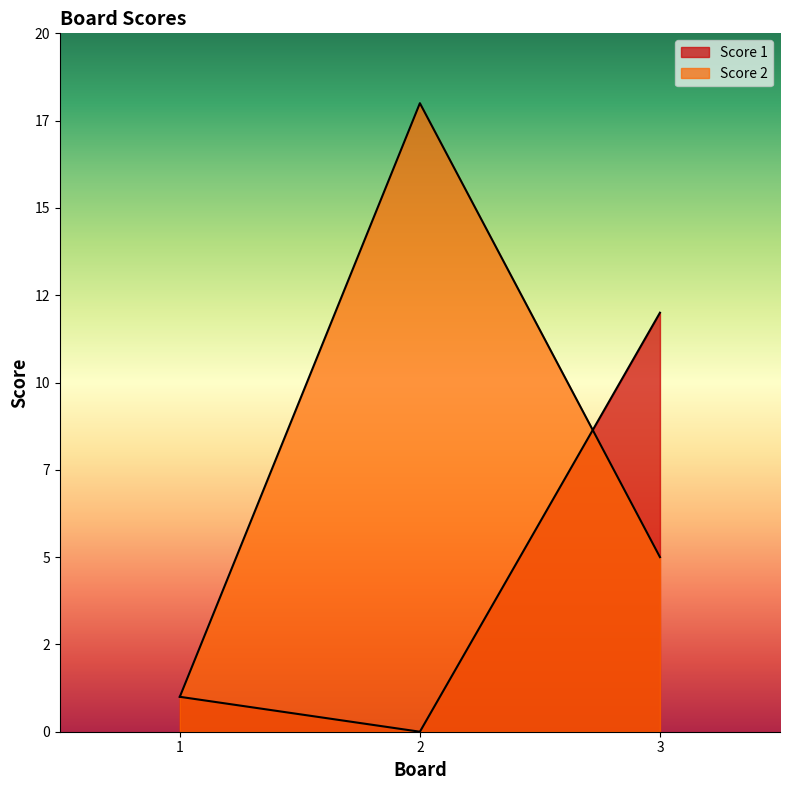

How many data points in Score 1 are less than 1?

1